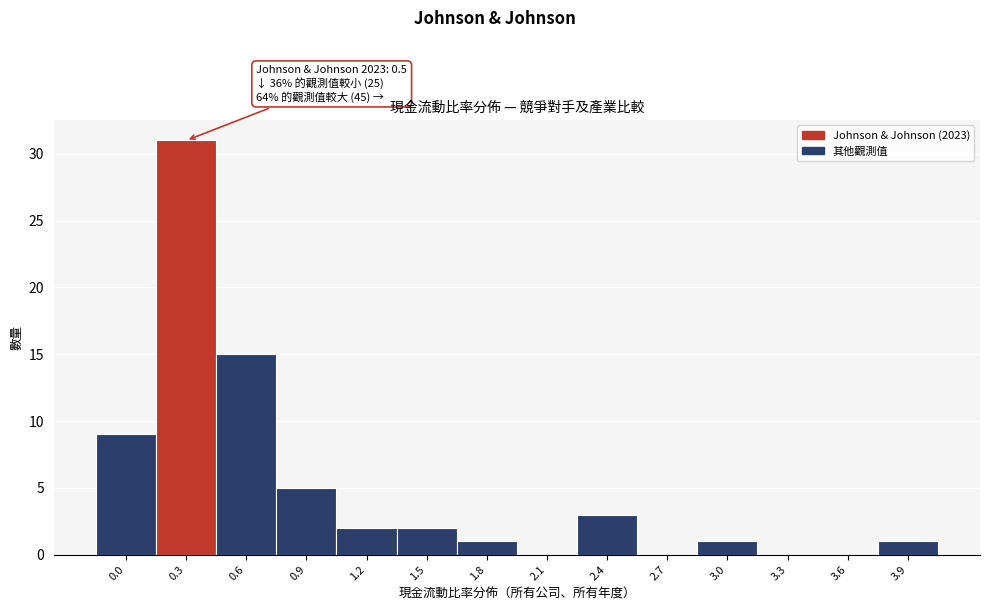

Reading left to right, list all the values displayed in this chart.

0.0=9	0.3=31	0.6=15	0.9=5	1.2=2	1.5=2	1.8=1	2.1=0	2.4=3	2.7=0	3.0=1	3.3=0	3.6=0	3.9=1